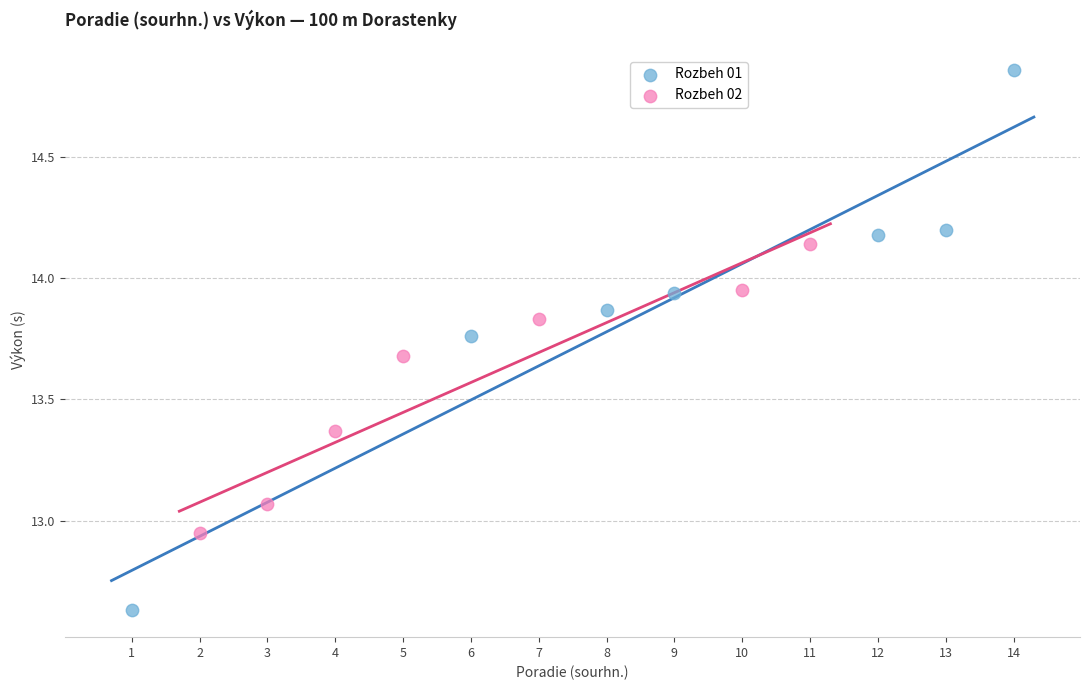

Which series reaches the minimum Y coordinate?

Rozbeh 01